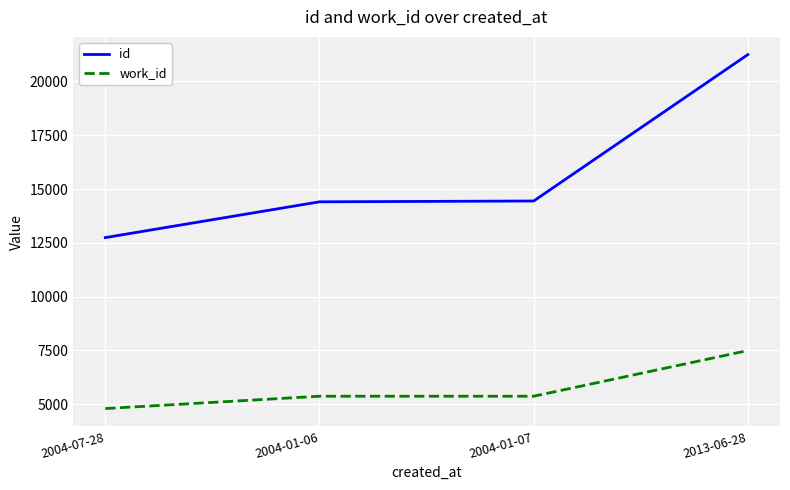

Is the value of id at 2013-06-28 greater than the value of work_id at 2004-01-06?

Yes